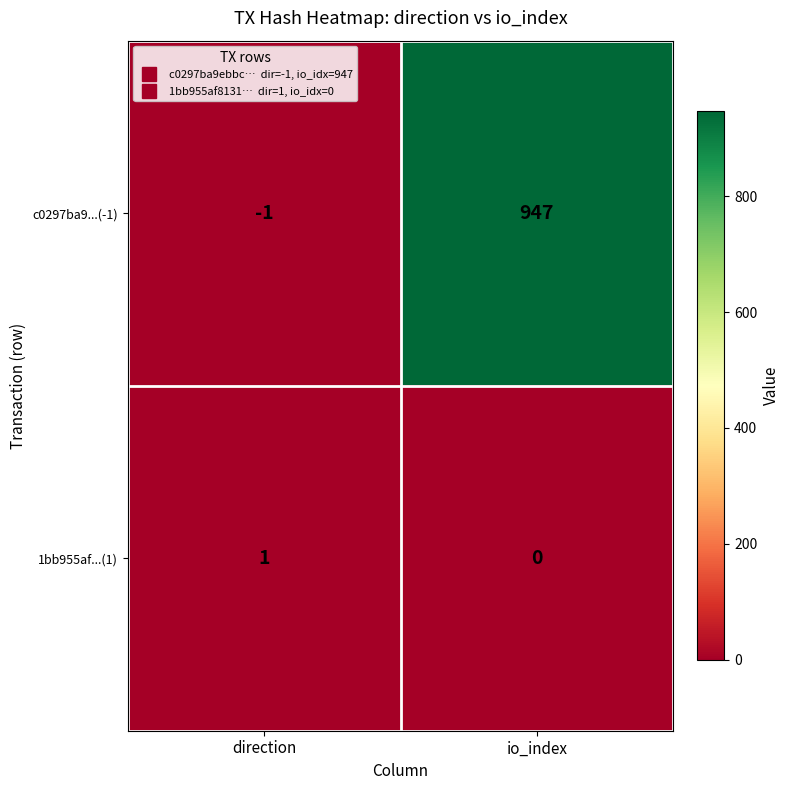

How many categories are shown in the chart?

2